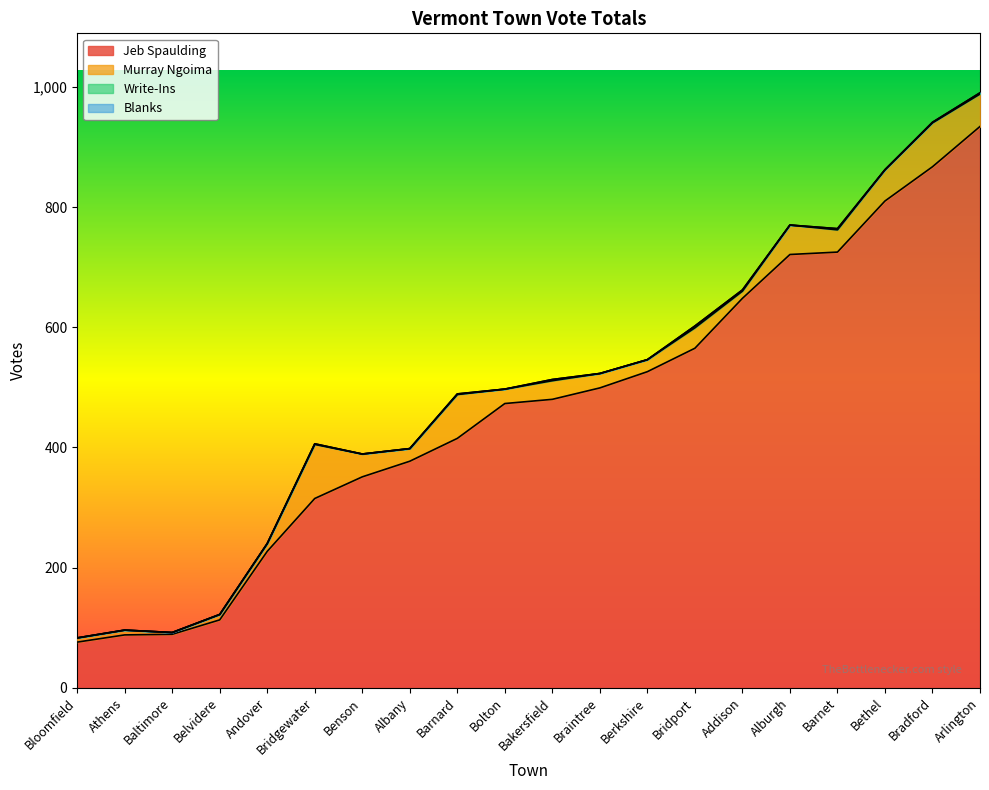

Read the Jeb Spaulding value at Bolton.

473